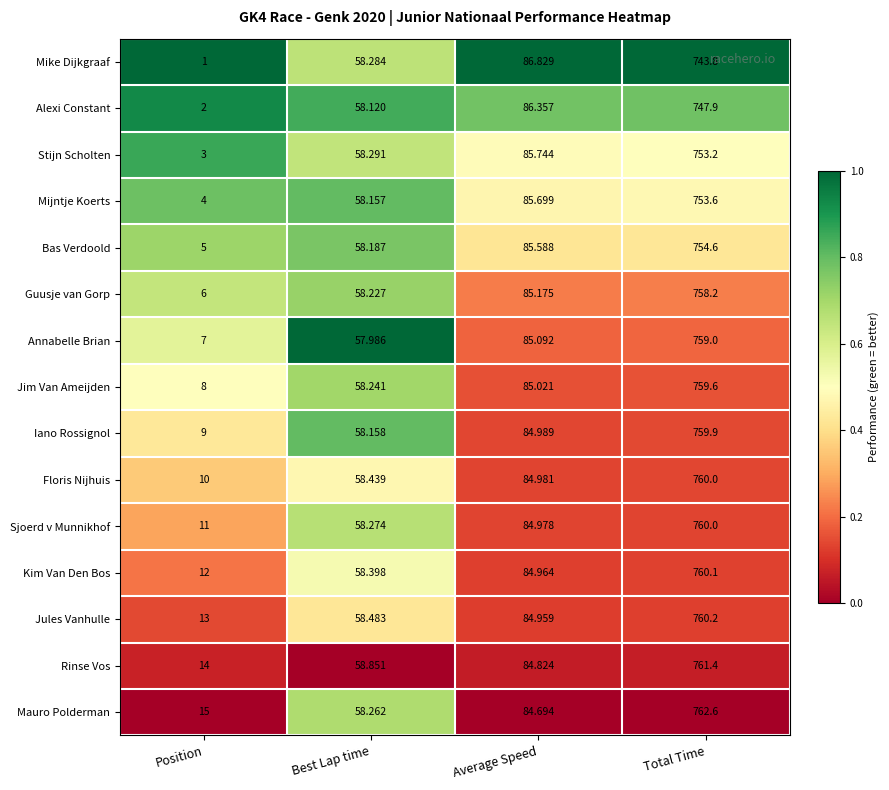

Is the value of Mauro Polderman at Average Speed greater than the value of Stijn Scholten at Total Time?

No